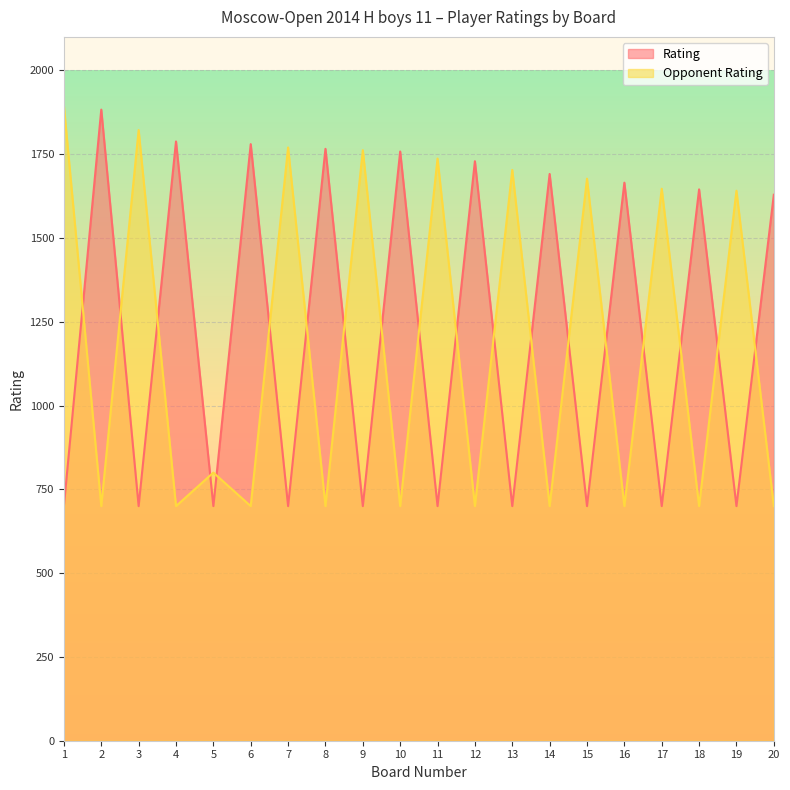

After their last crossing, which series has the higher values: Opponent Rating or Rating?

Rating